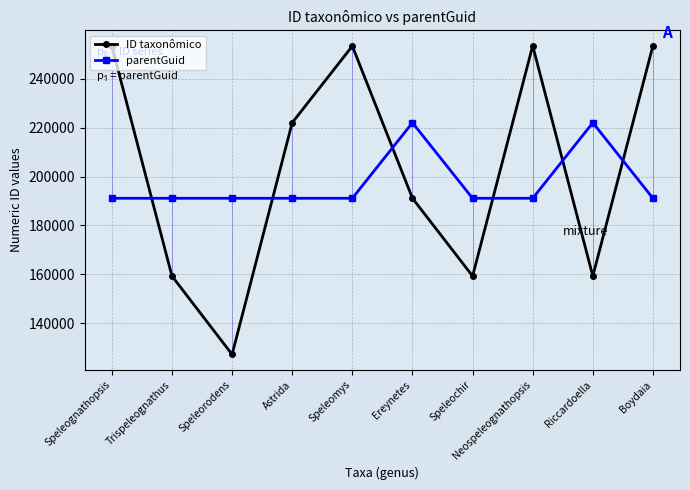

True or false: ID taxonômico has a value of 341958 at Neospeleognathopsis.

False